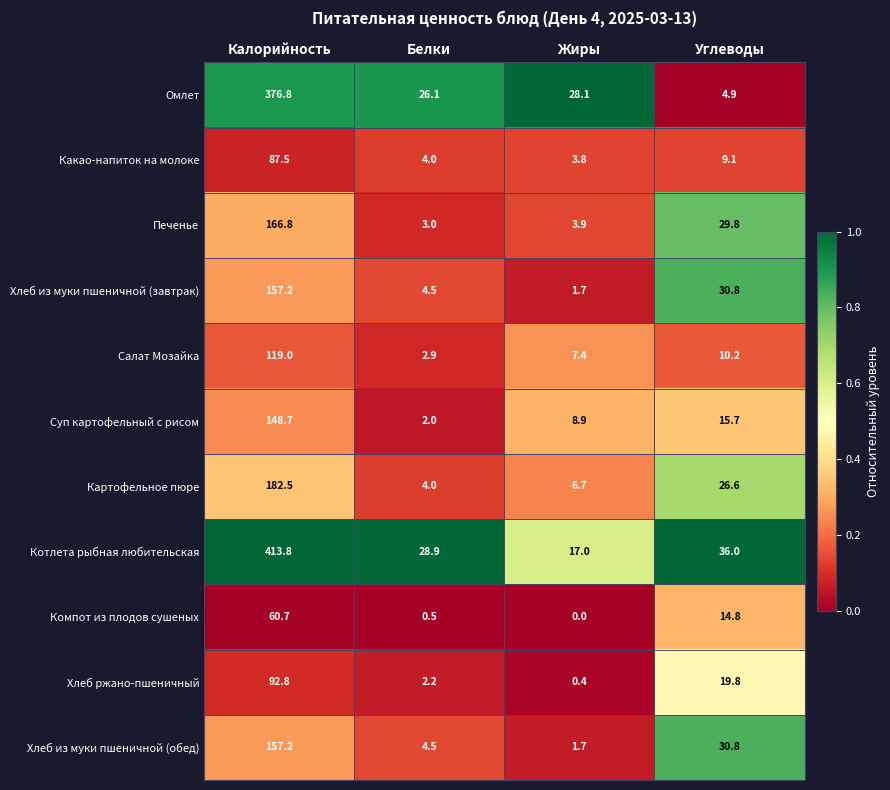

Count the number of data series in this chart.

11